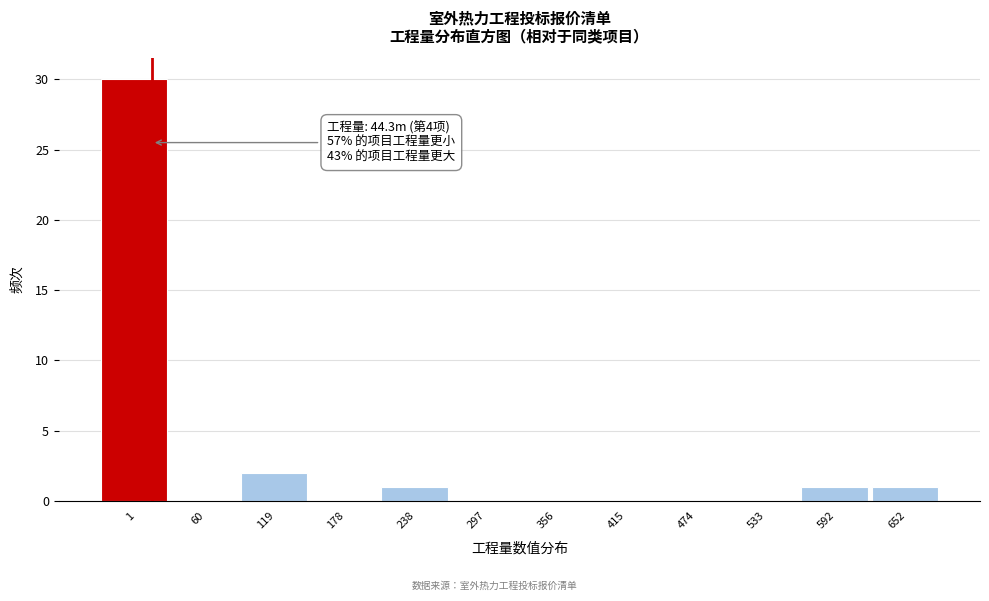

Reading left to right, what are all the values shown in this chart?

1=30	60=0	119=2	178=0	238=1	297=0	356=0	415=0	474=0	533=0	592=1	652=1